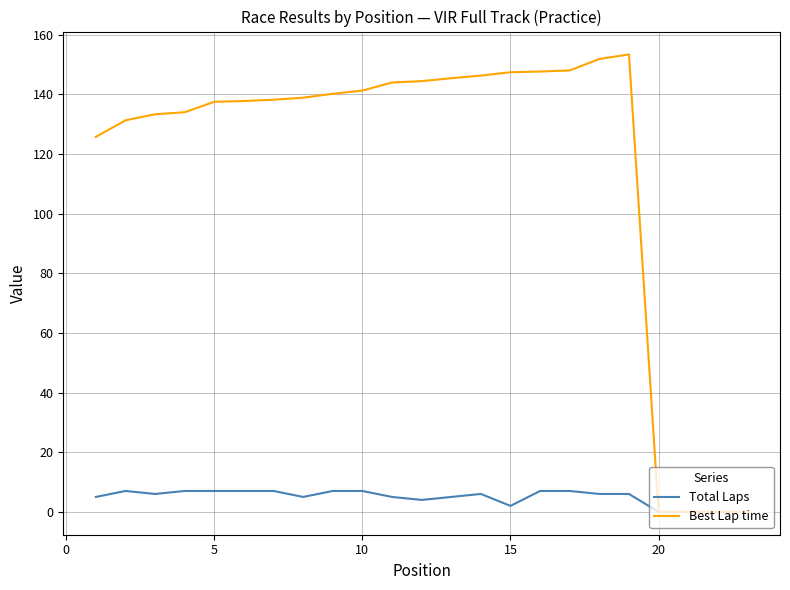

What are all the series names shown in the legend?

Total Laps, Best Lap time